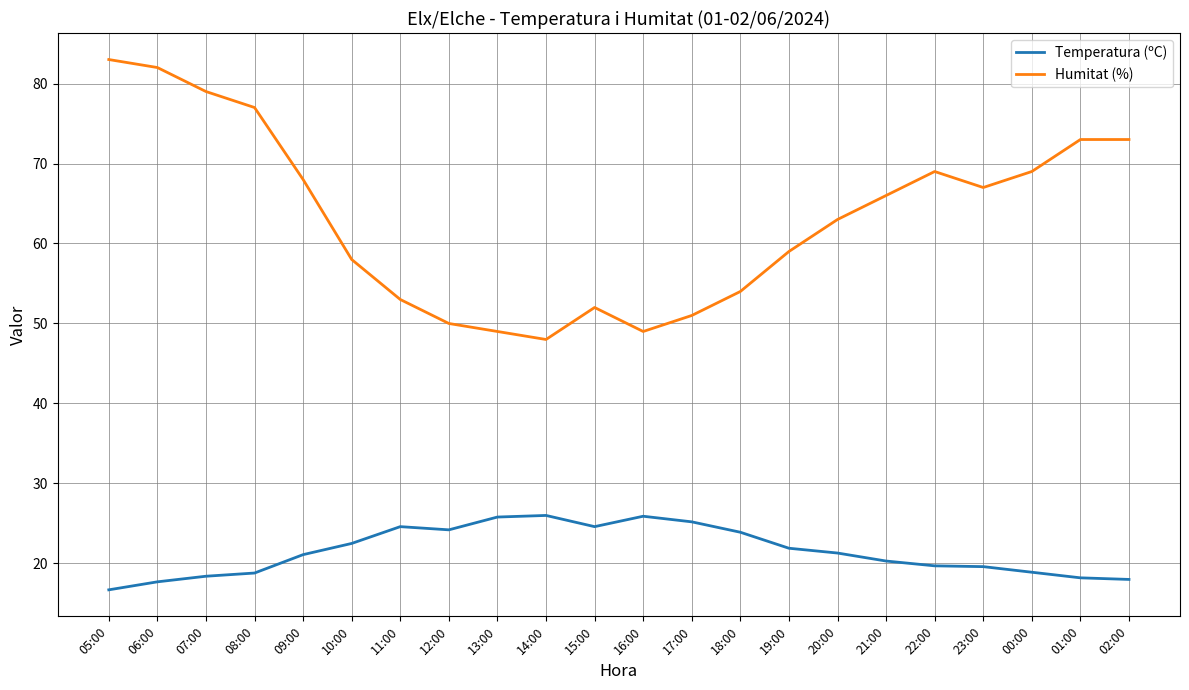

True or false: Humitat (%) has a value of 50.0 at 12:00.

True